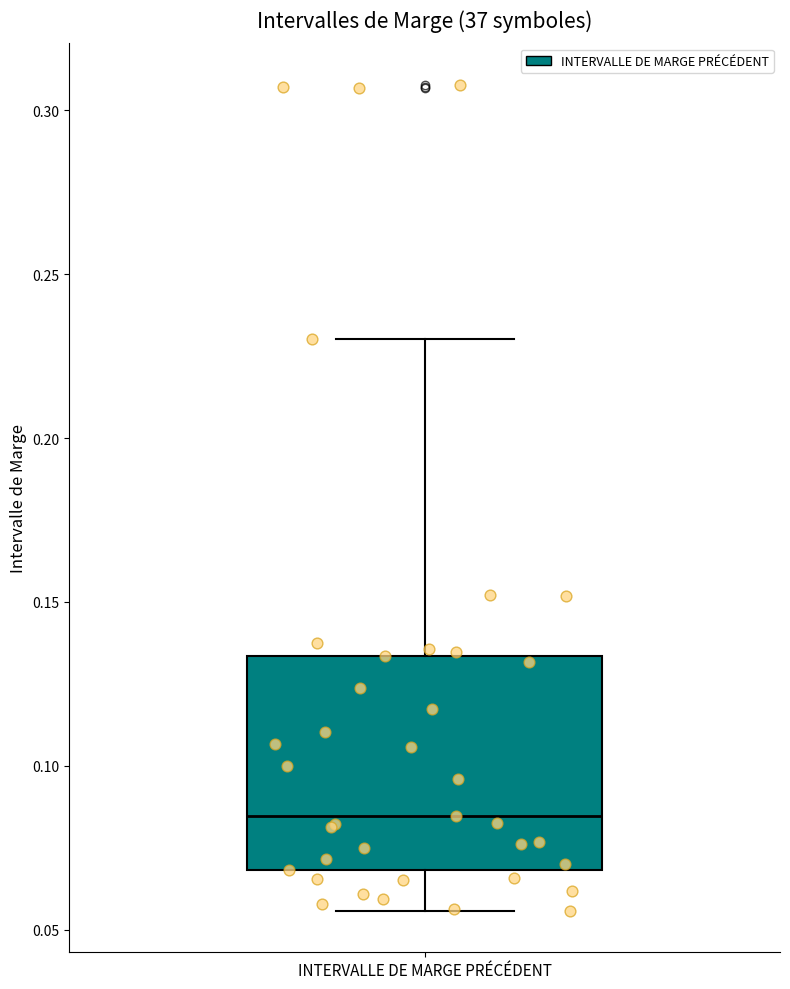

Where is the lower edge of the box for INTERVALLE DE MARGE PRÉCÉDENT on the y-axis? The values are not printed on the chart, so give them approximately, as read against the axis.

0.070